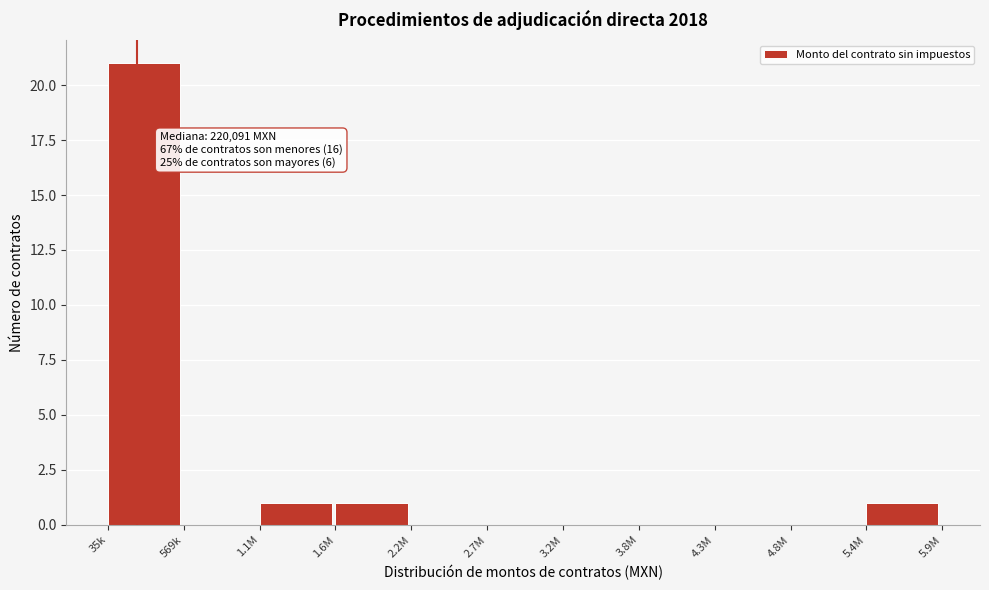

Reading left to right, list all the values displayed in this chart.

35k=21	569k=0	1.1M=1	1.6M=1	2.2M=0	2.7M=0	3.2M=0	3.8M=0	4.3M=0	4.8M=0	5.4M=1